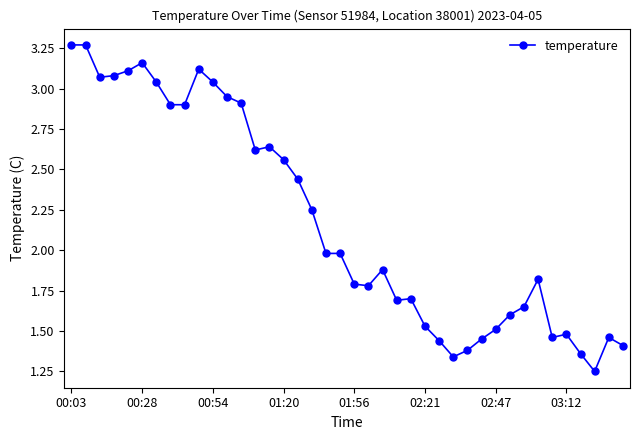

What is the value of the 19th point from the left?

2.0